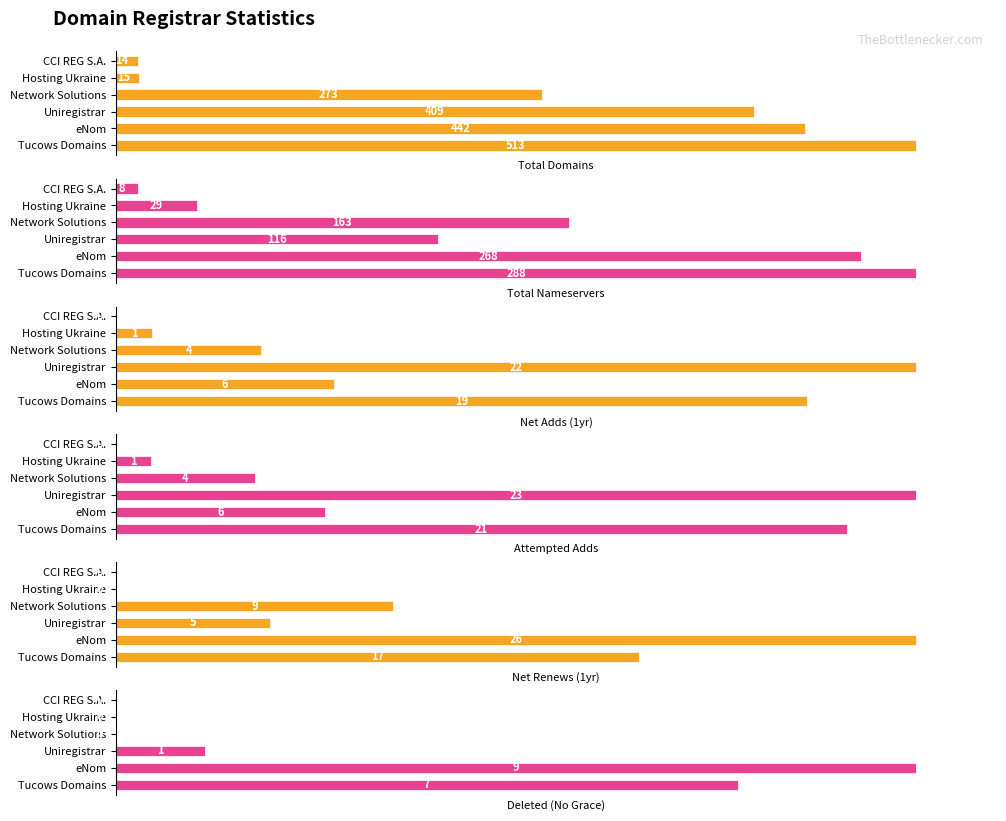

Between Network Solutions and Hosting Ukraine, which series saw the biggest shift?

Total Domains